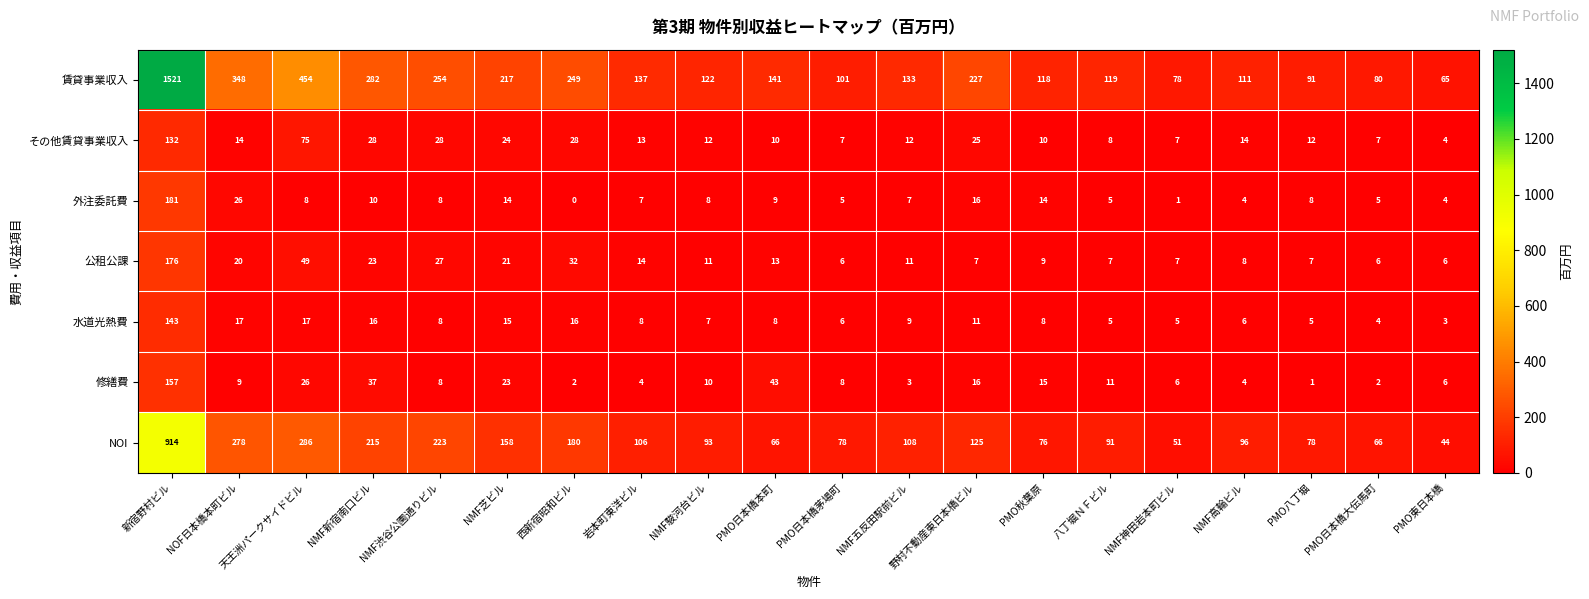

What is the greatest value displayed?

1521